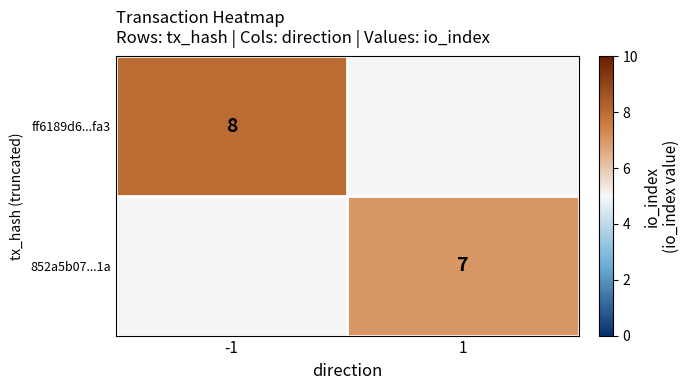

Which has a higher value, 1 or -1?

-1